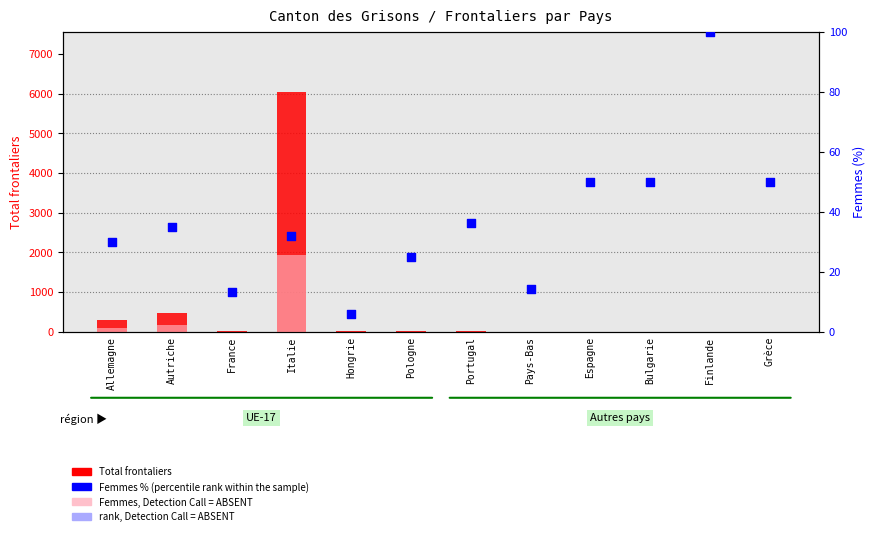

Which series reaches the maximum Y coordinate?

Total frontaliers